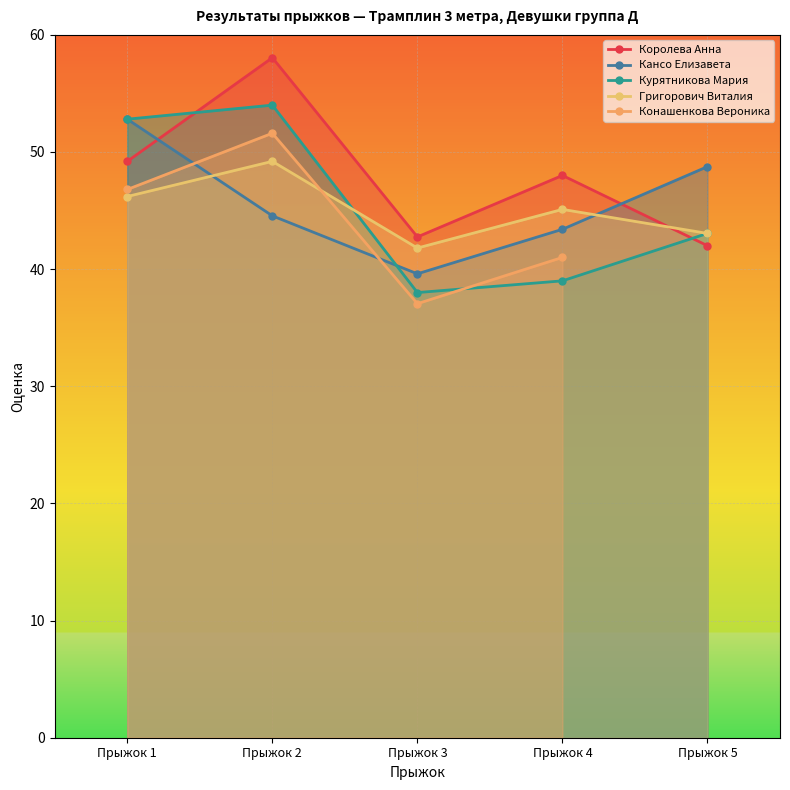

Where is the first local maximum for Курятникова Мария?

Прыжок 2